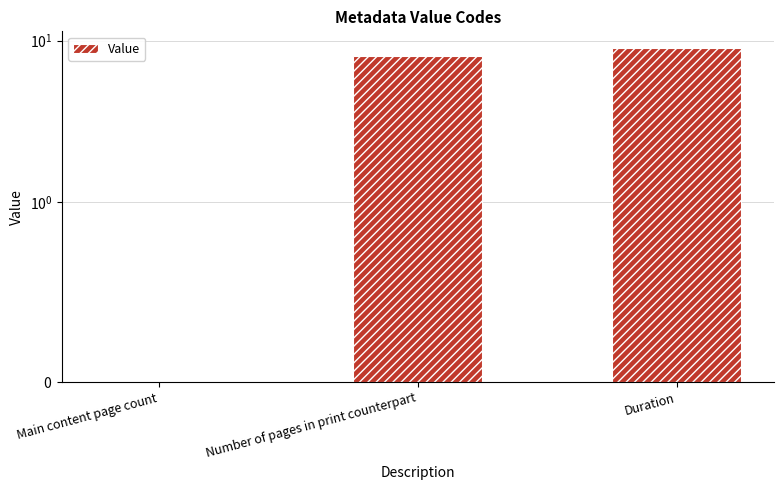

What value does the data have at Duration?

9